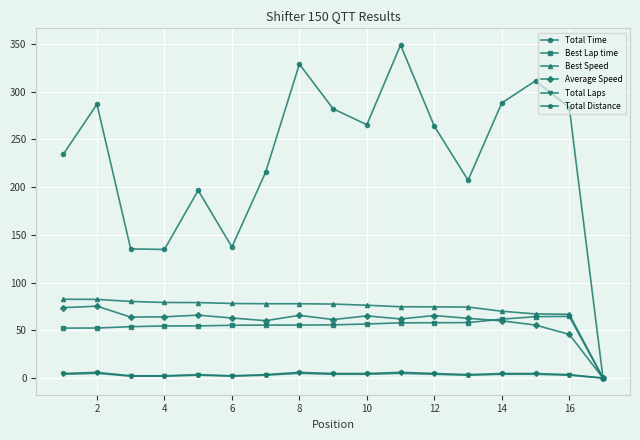

What is the greatest value displayed?

348.9